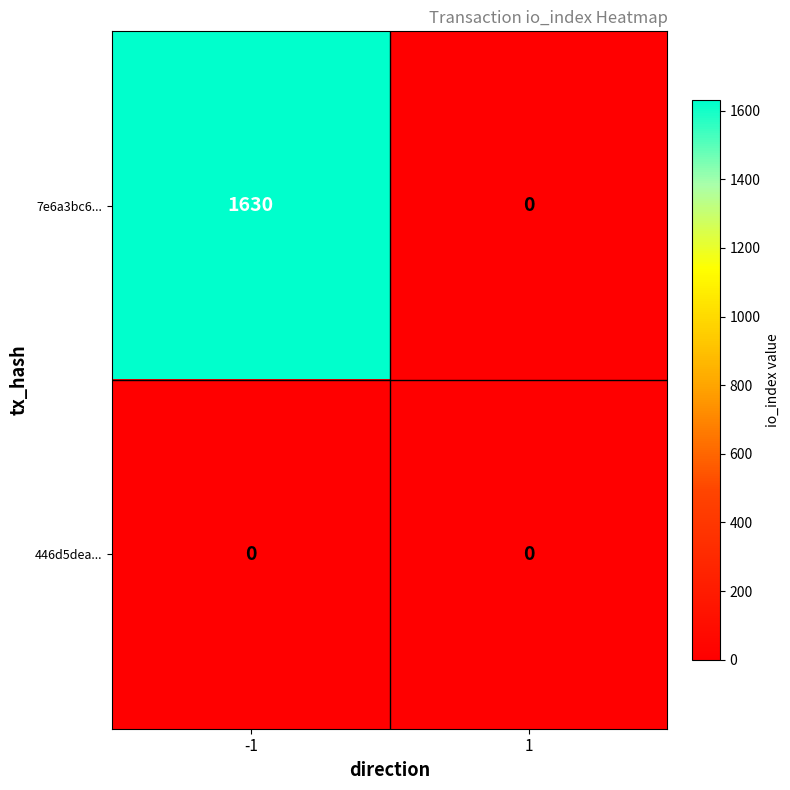

List the series in order of their peak value, lowest first.

446d5dea..., 7e6a3bc6...